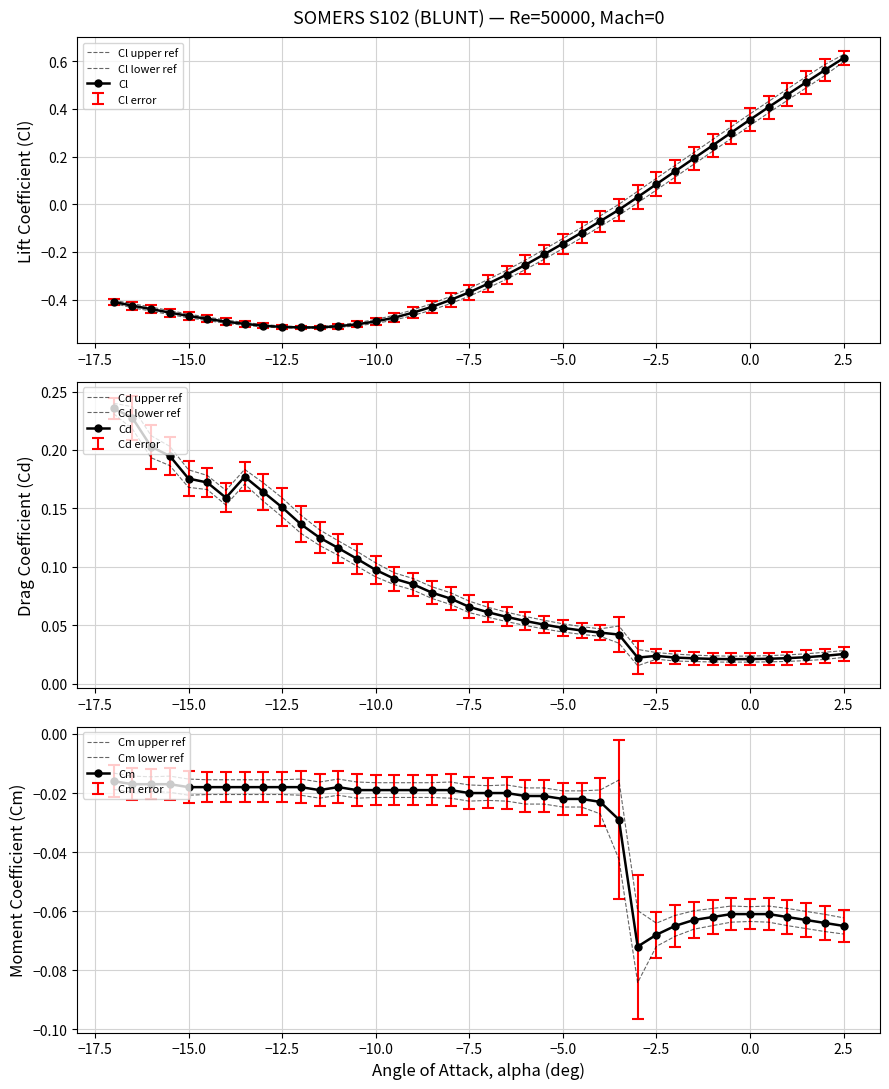

Does the chart have visible grid lines?

Yes